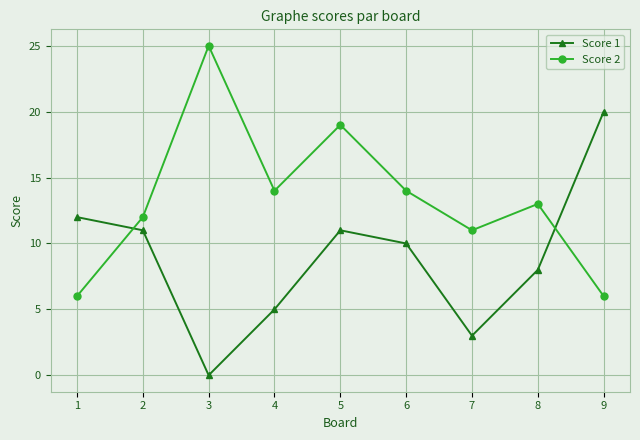

At 5, list the series in order from largest to smallest.

Score 2, Score 1